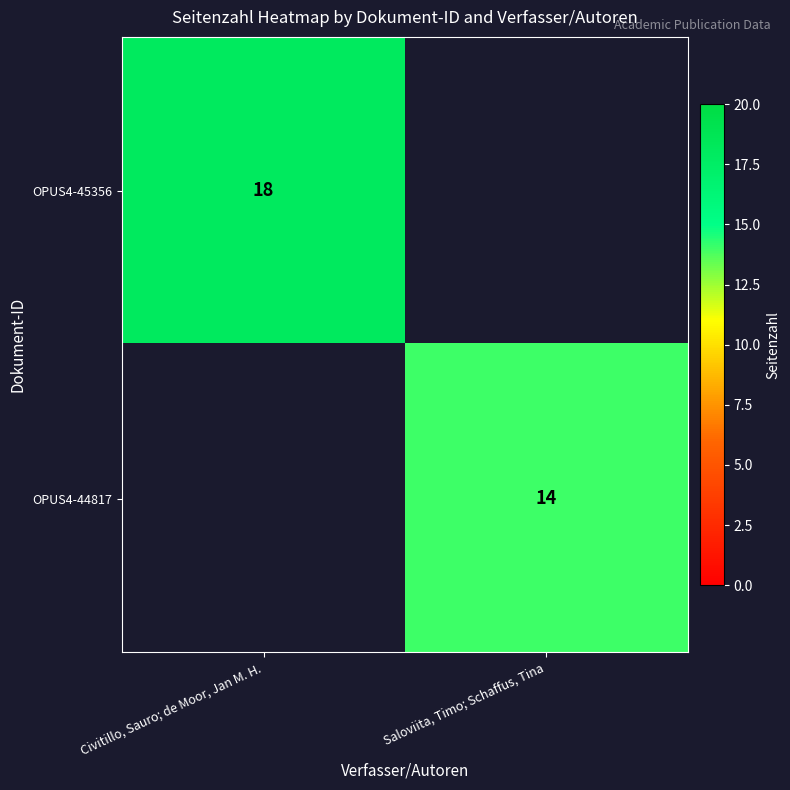

Is it true that OPUS4-44817 equals 20 at Saloviita, Timo; Schaffus, Tina?

False